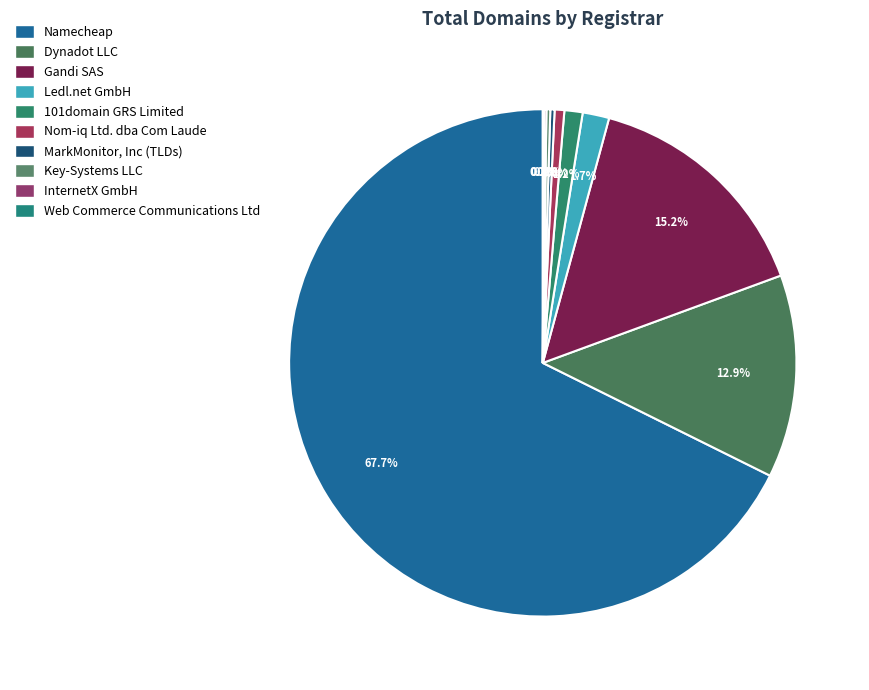

Count the number of slices in the pie.

10